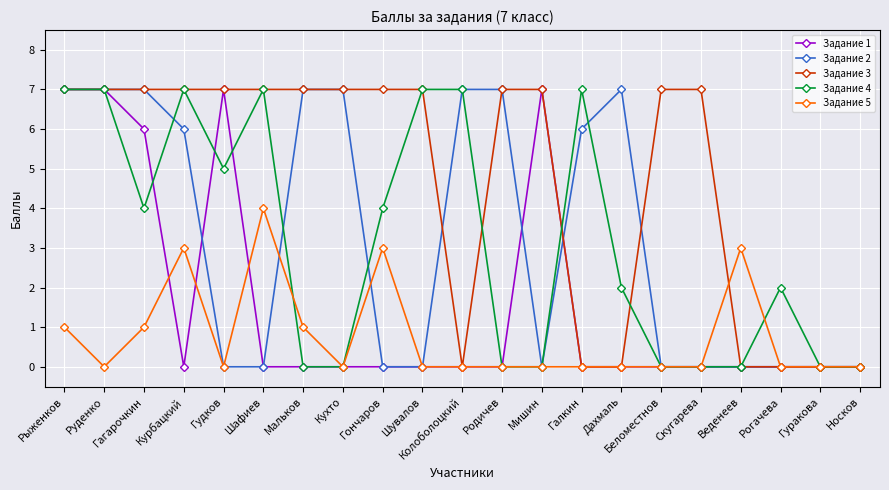

The Задание 2 series shows -5 at Гудков. True or false?

False